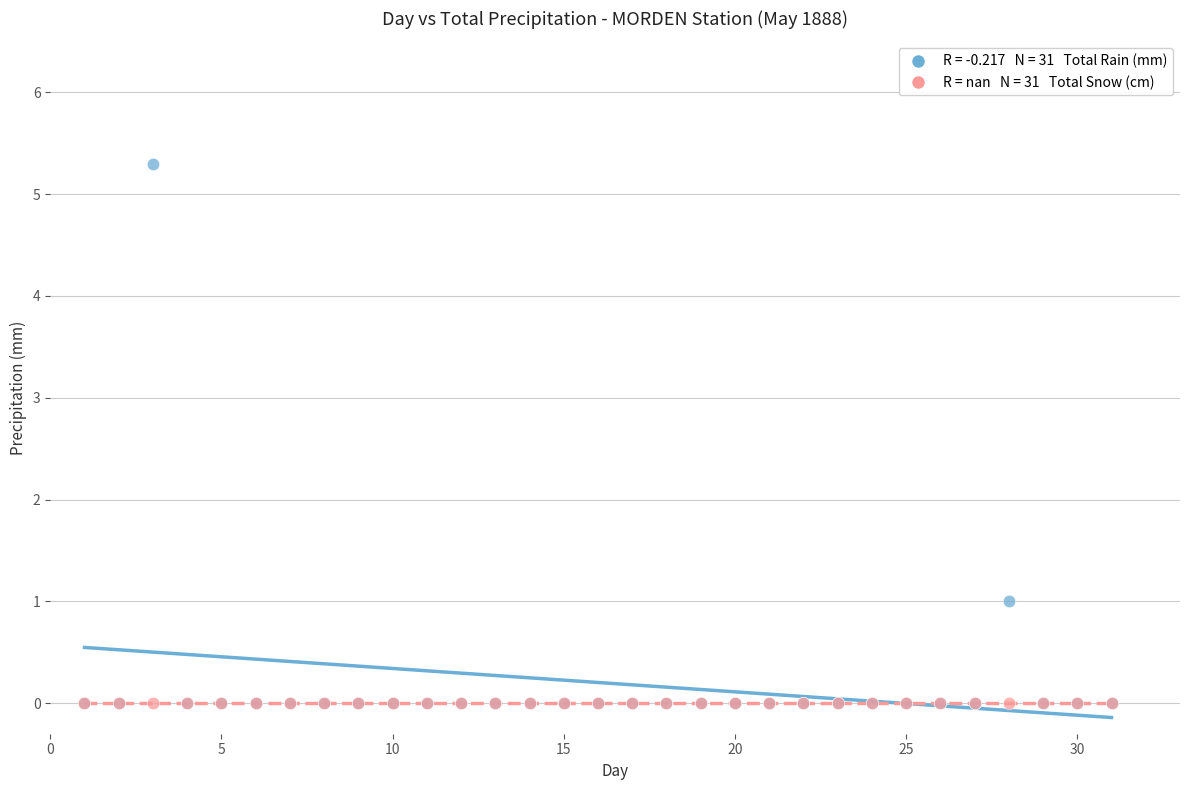

Across all series, what Y value is closest to 2?

1.0